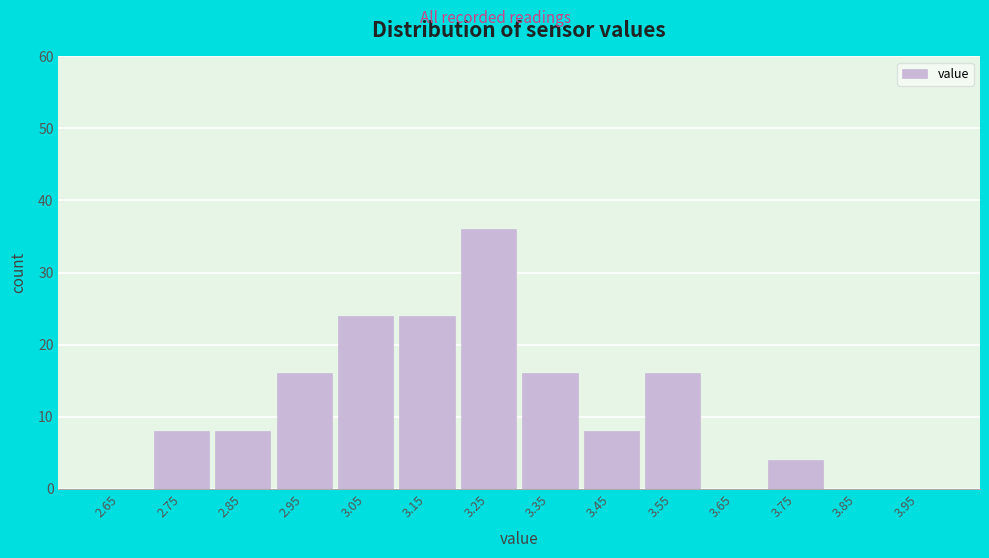

Reading left to right, list every bar in this chart as the range it spans on the x-axis followed by its height. The values are not printed on the chart, so give them approximately, as read against the axis.

2.6 to 2.7: 0
2.7 to 2.8: 8
2.8 to 2.9: 8
2.9 to 3.0: 16
3.0 to 3.1: 24
3.1 to 3.2: 24
3.2 to 3.3: 36
3.3 to 3.4: 16
3.4 to 3.5: 8
3.5 to 3.6: 16
3.6 to 3.7: 0
3.7 to 3.8: 4
3.8 to 3.9: 0
3.9 to 4.0: 0